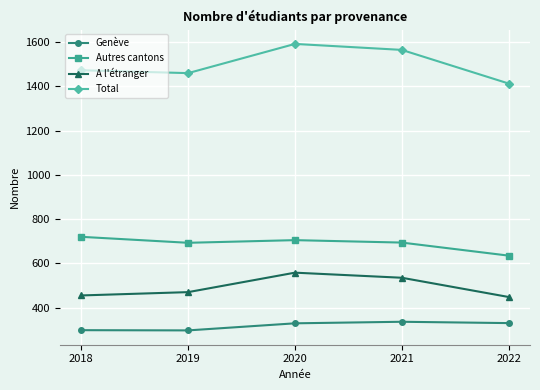

True or false: A l'étranger and Total intersect in this chart.

False